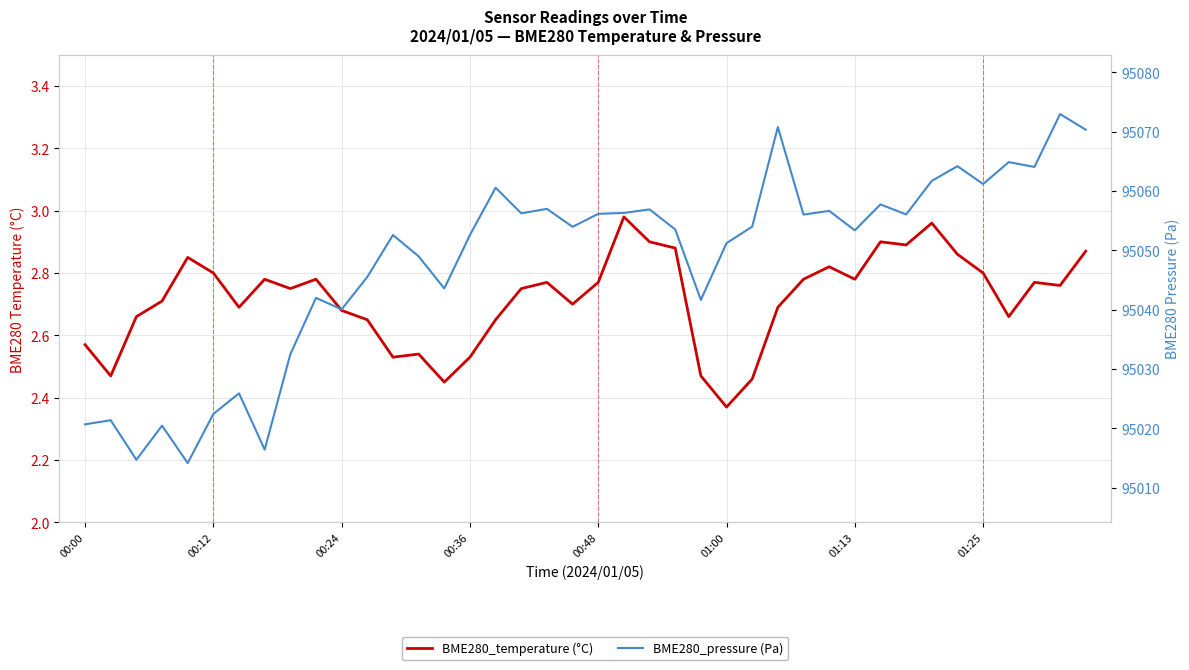

Where is BME280_temperature (°C) nearest to the value 2?

01:00